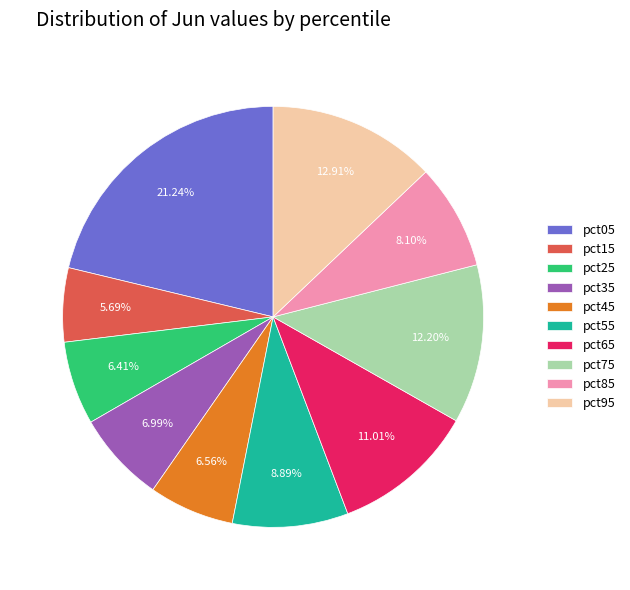

What percentage is NOT represented by pct35?

93.0%